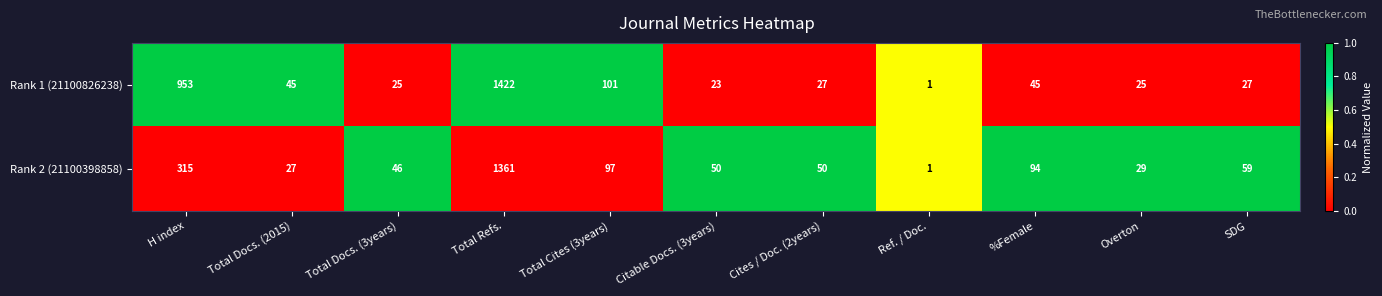

Which label corresponds to the largest value in the chart?

Total Refs.